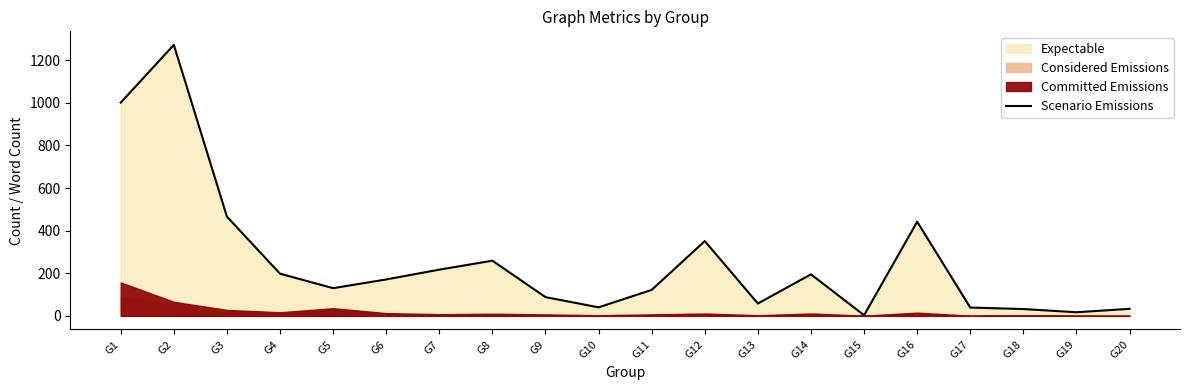

What is the value of the 20th point from the left?

33